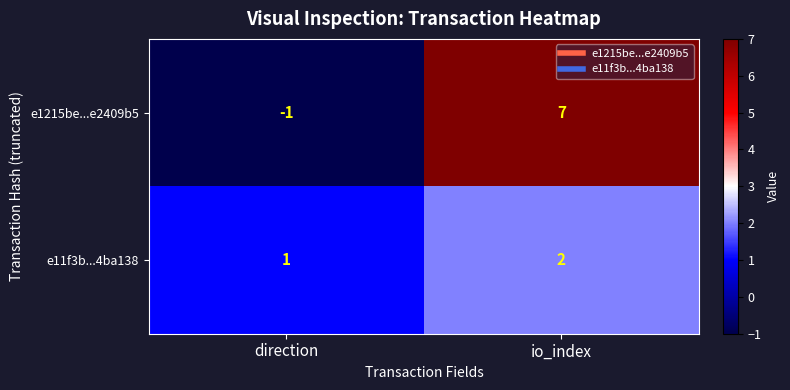

What is the smallest value displayed?

-1